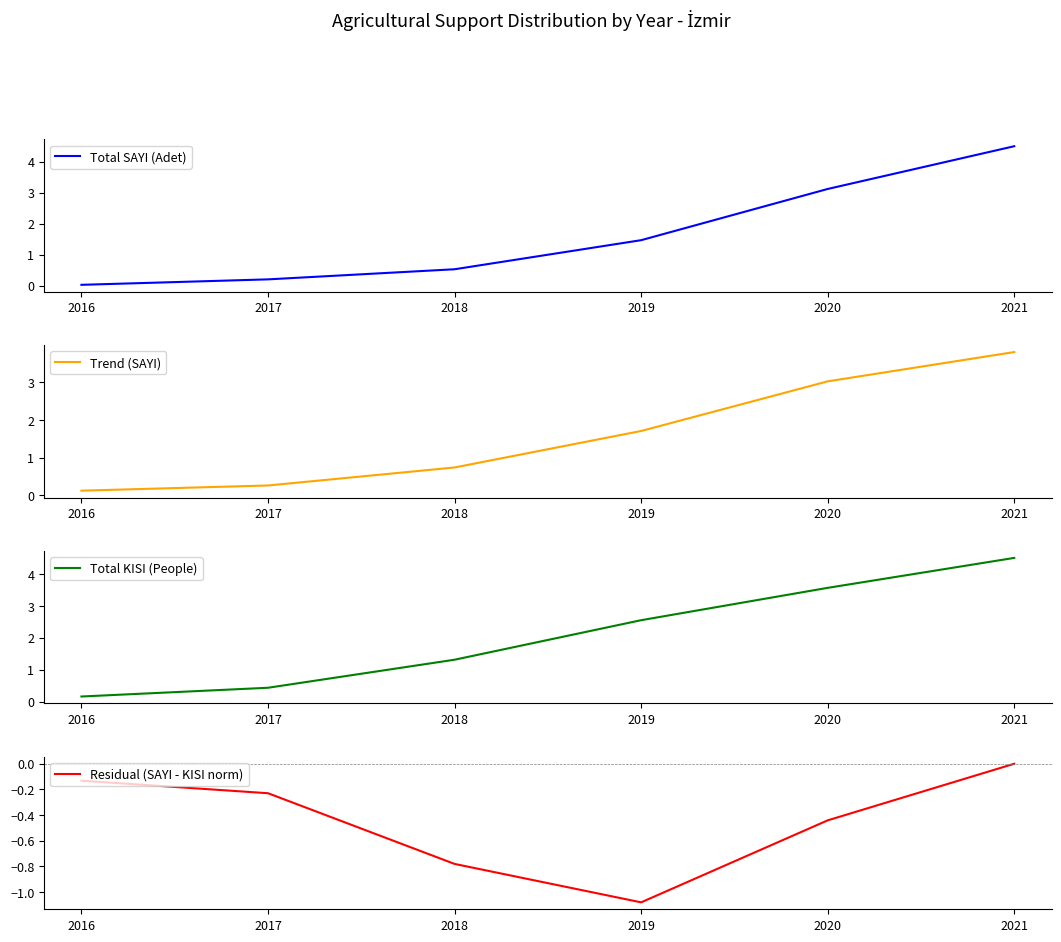

What are all the series names shown in the legend?

Total SAYI (Adet), Trend (SAYI), Total KISI (People), Residual (SAYI - KISI norm)